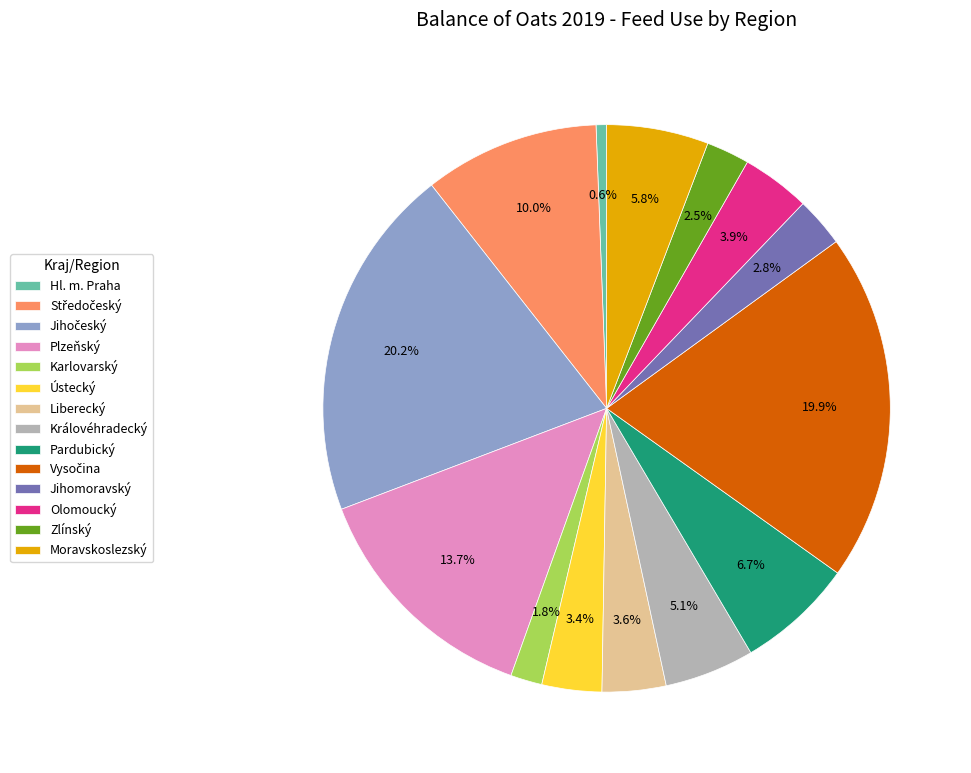

Does any single category account for the majority?

No